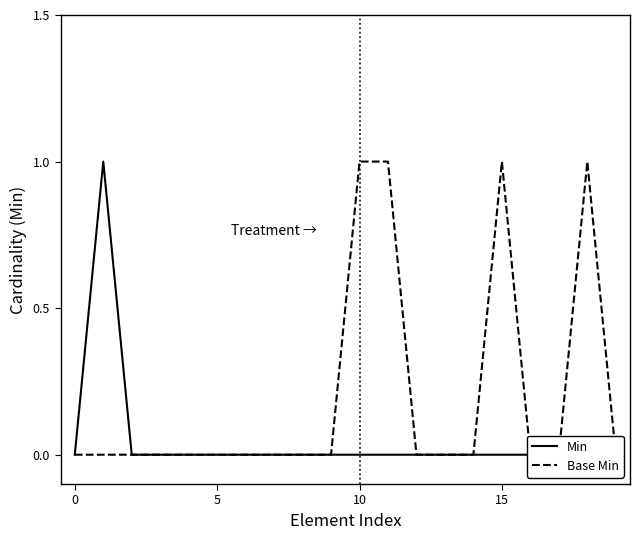

True or false: Base Min and Min intersect in this chart.

False